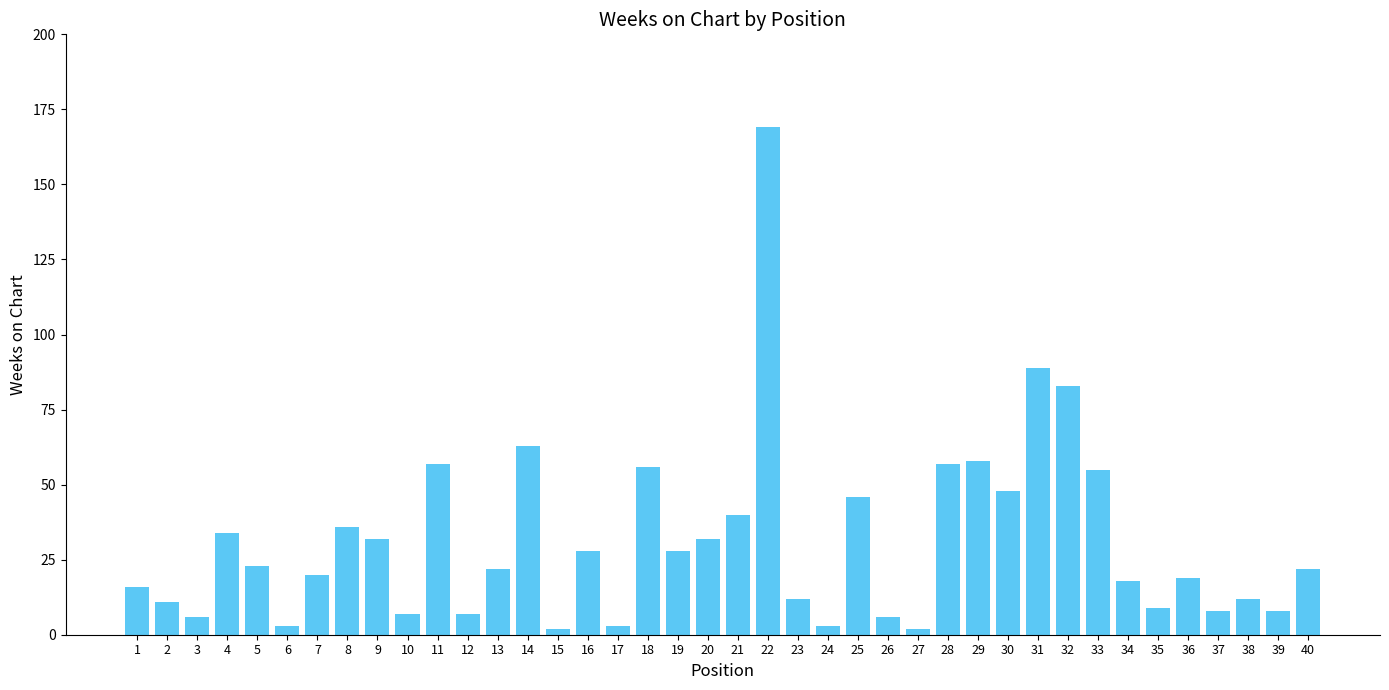

What is the maximum value shown in the chart?

169